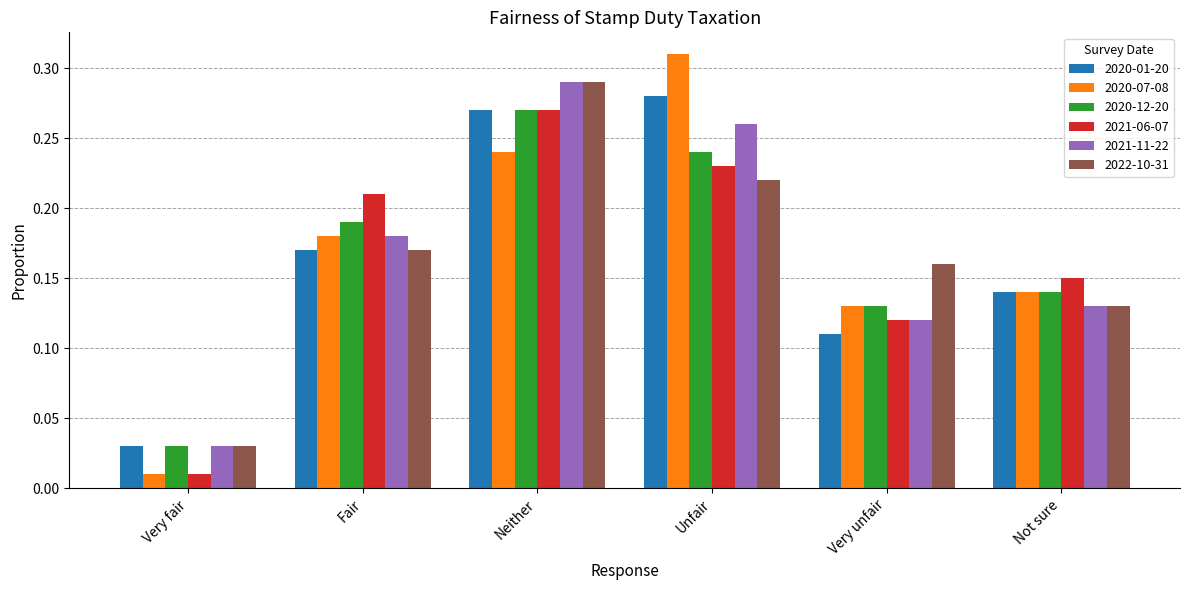

Which series has the largest range (max minus min)?

2020-07-08